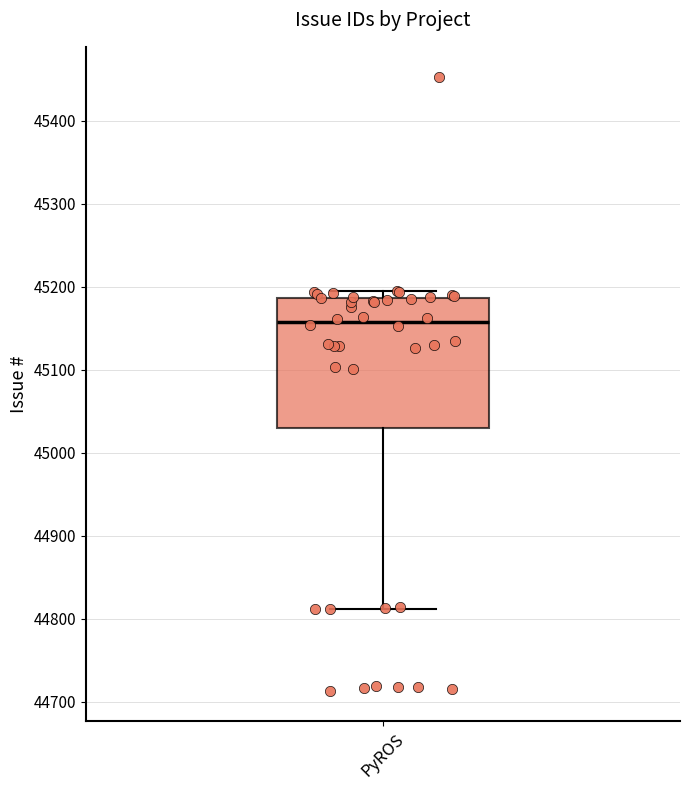

Transcribe this box plot: give where the median line is, the range the box spans, and where the two whiskers end, as read against the y-axis. The values are not printed on the chart, so give them approximately, as read against the axis.

median 45160, box 45030 to 45190, whiskers 44810 to 45200